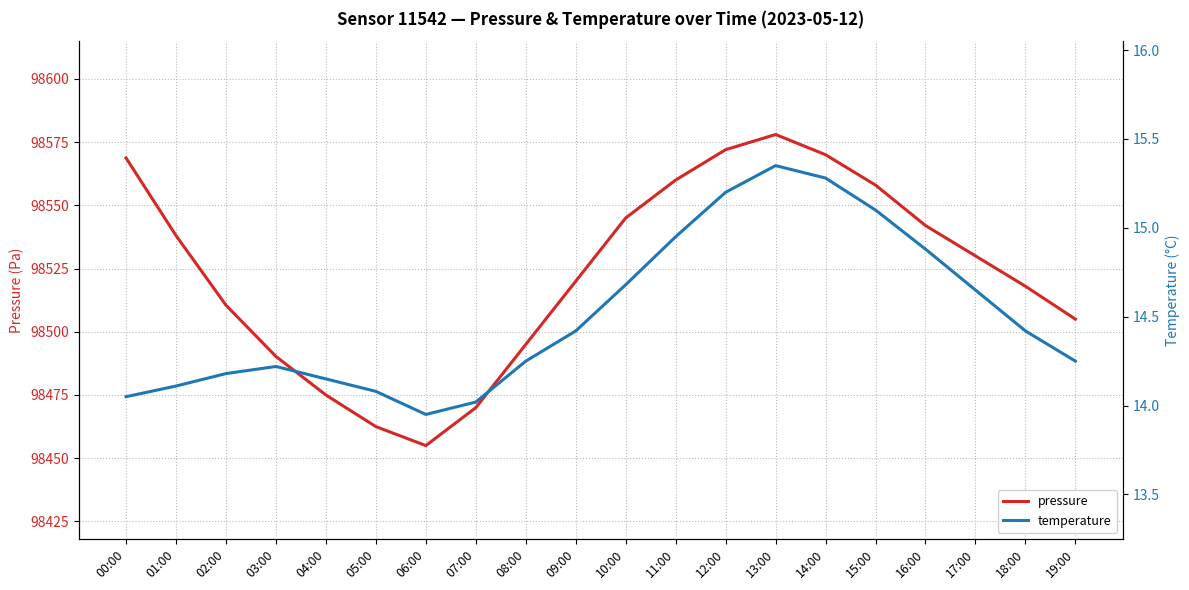

Which category has the lowest value in the pressure series?

06:00